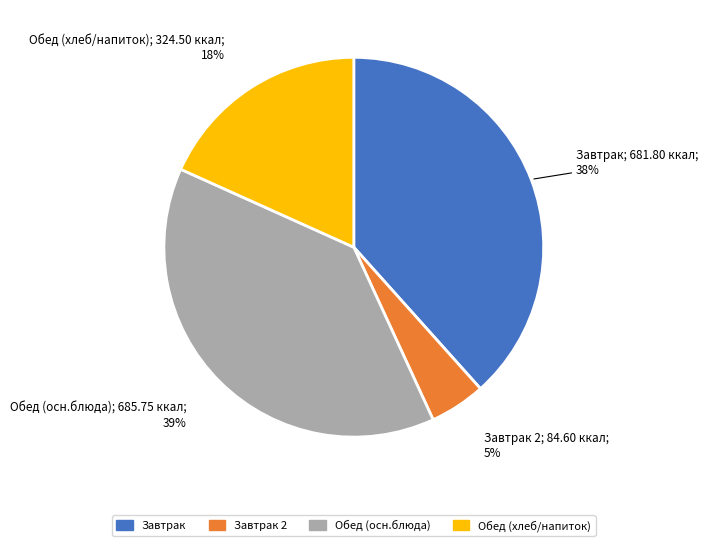

Which has a higher value, Обед (осн.блюда) or Завтрак 2?

Обед (осн.блюда)